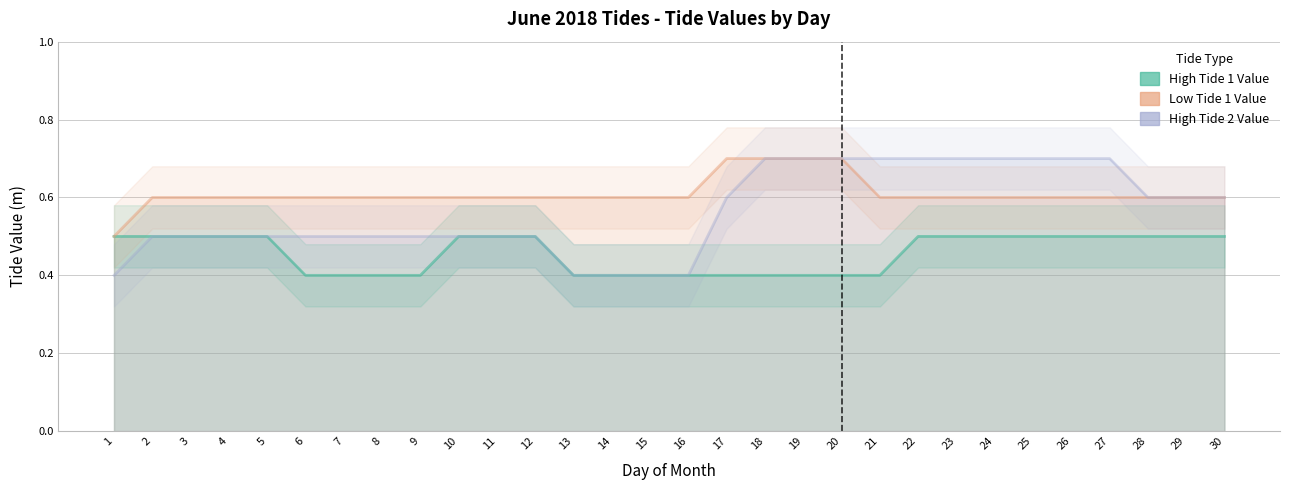

What value does the High Tide 2 Value series have at 19?

0.7